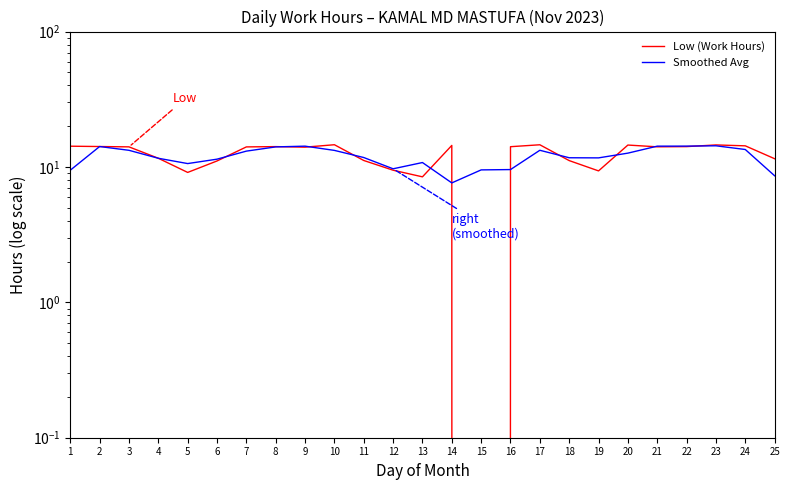

Between 8 and 9, which series saw the biggest shift?

Smoothed Avg